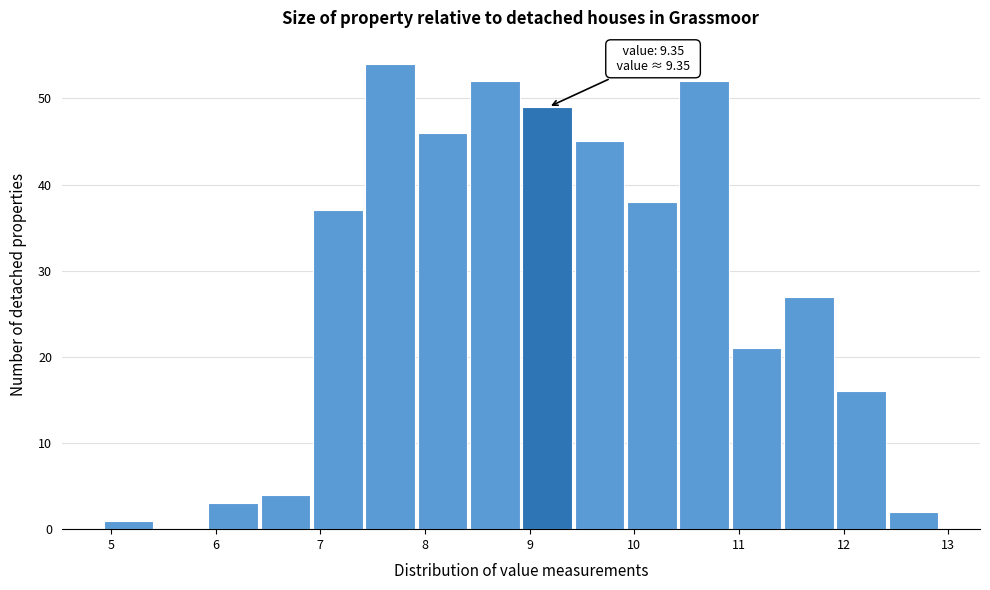

Which range on the x-axis has the tallest bar?

7.43 to 7.93